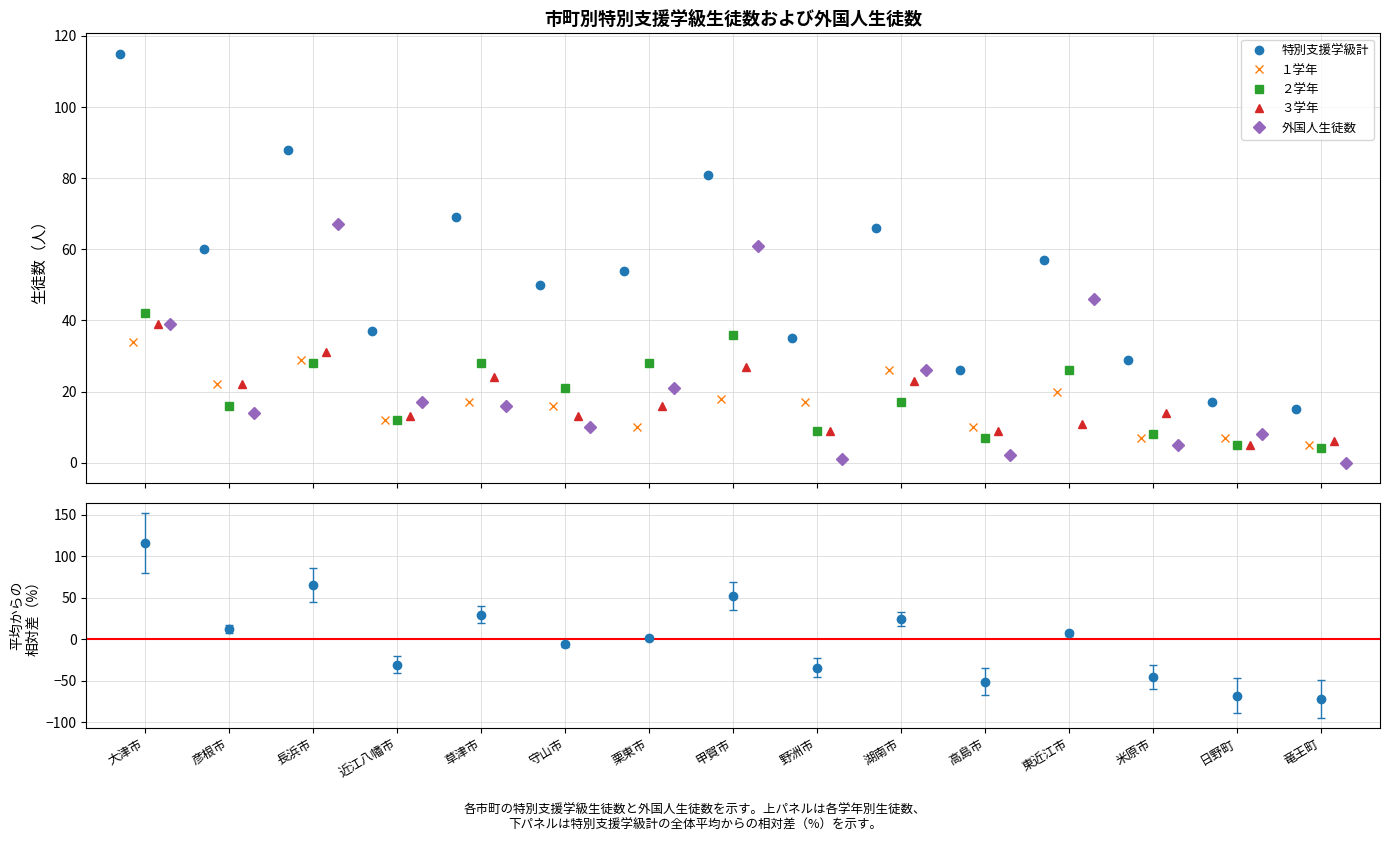

What is the value of the １学年 bar at the 9th from the left?

17